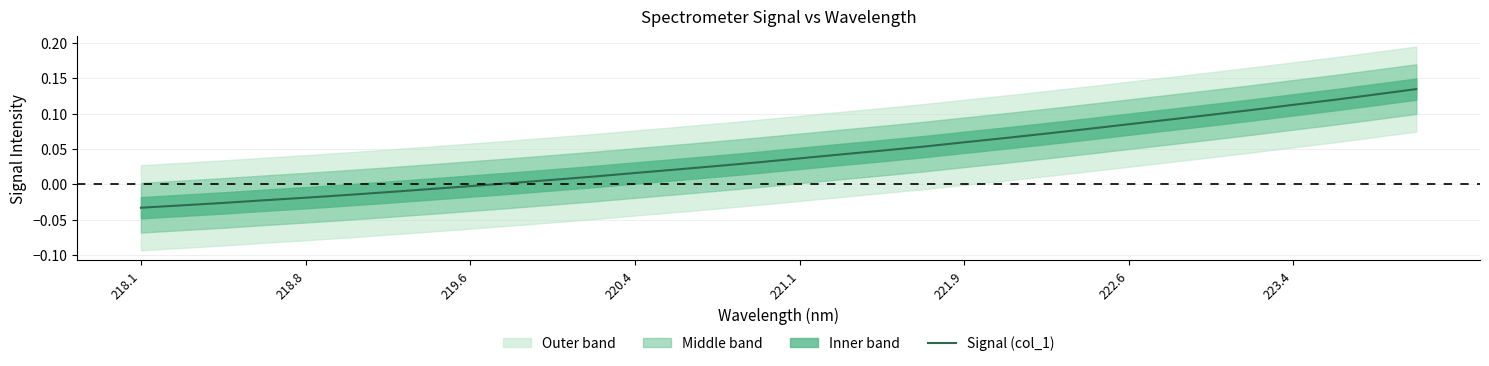

True or false: the data shows -0.0 at 222.6.

False